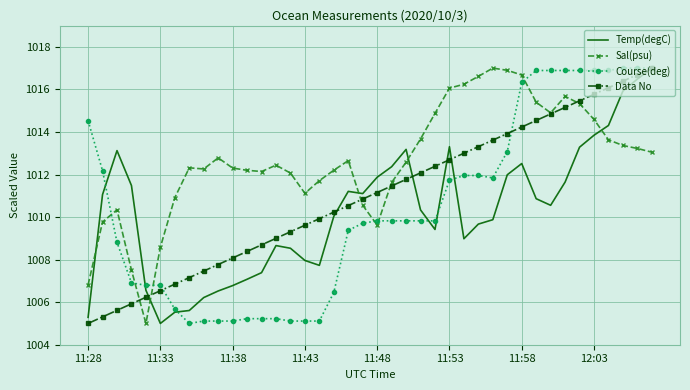

Which series ends up on top after the final intersection of Sal(psu) and Course(deg)?

Course(deg)